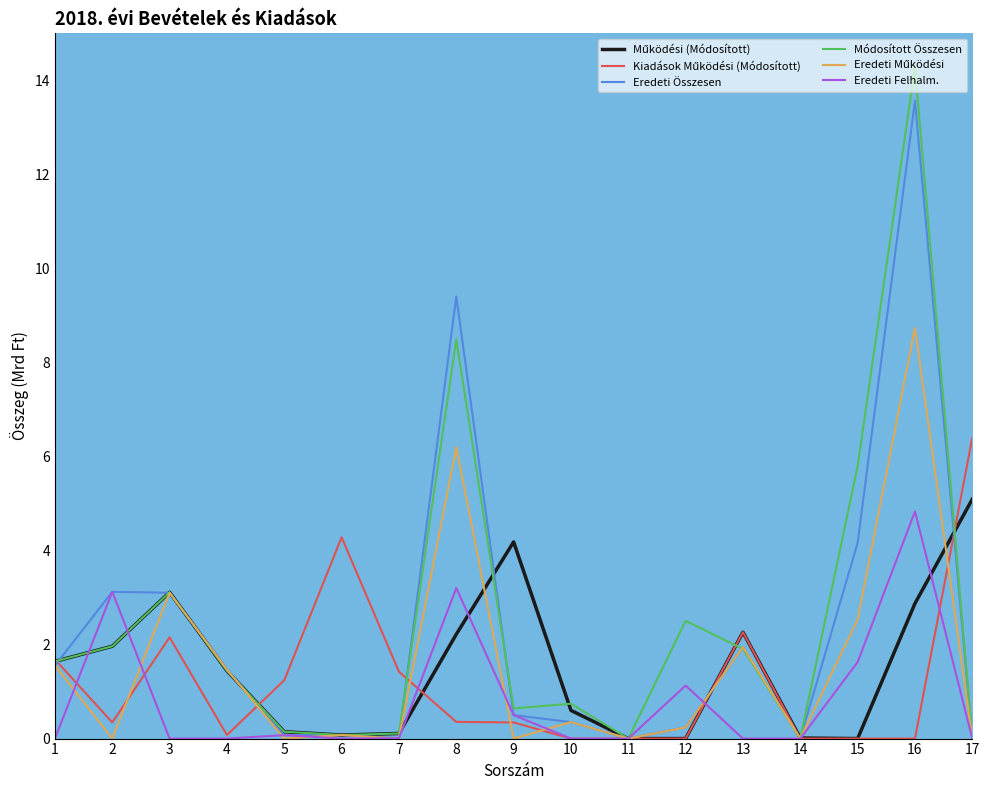

Does the chart have visible grid lines?

No